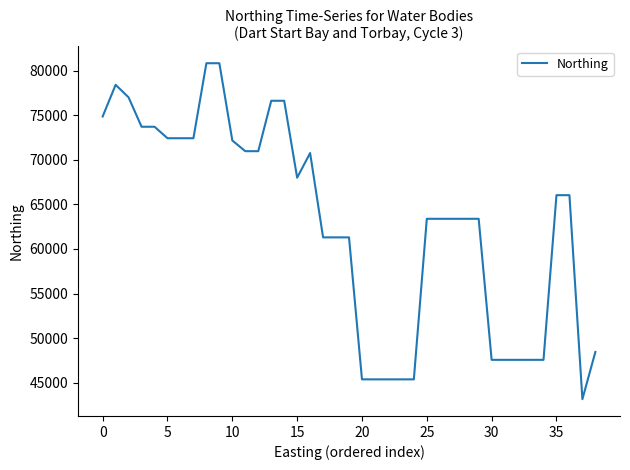

What is the maximum value shown in the chart?

80821